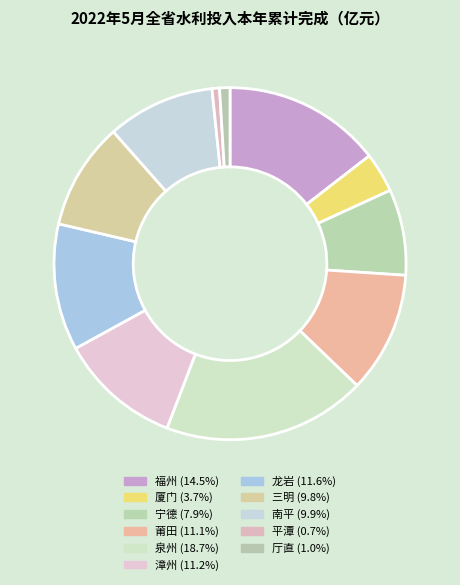

Rank the categories by value from highest to lowest.

泉州, 福州, 龙岩, 漳州, 莆田, 南平, 三明, 宁德, 厦门, 厅直, 平潭